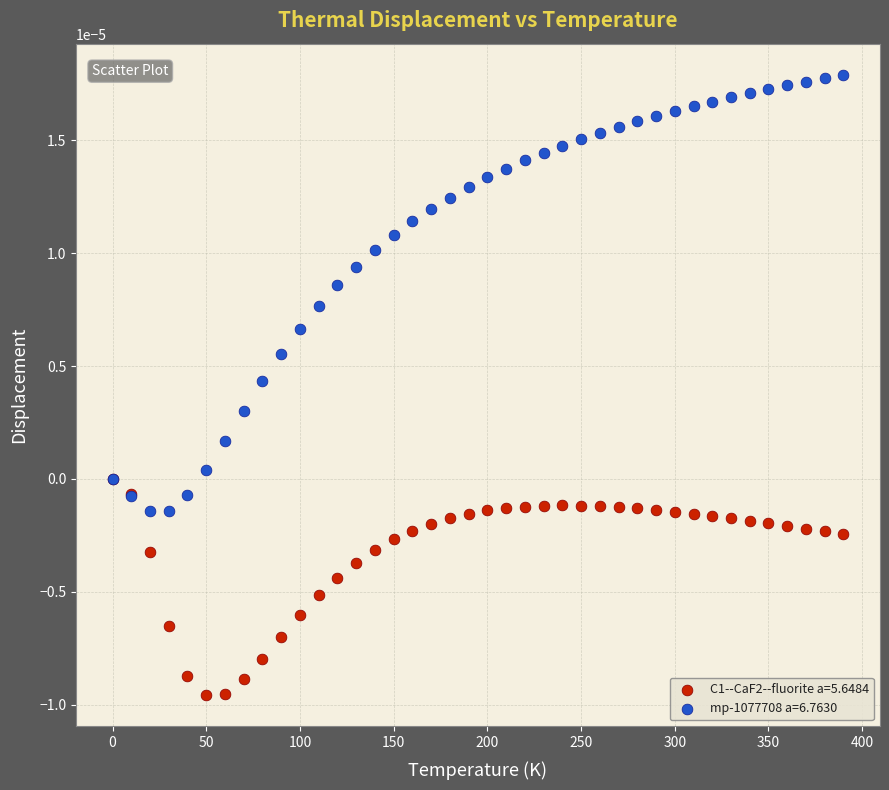

Which series reaches the maximum Y coordinate?

mp-1077708 a=6.7630